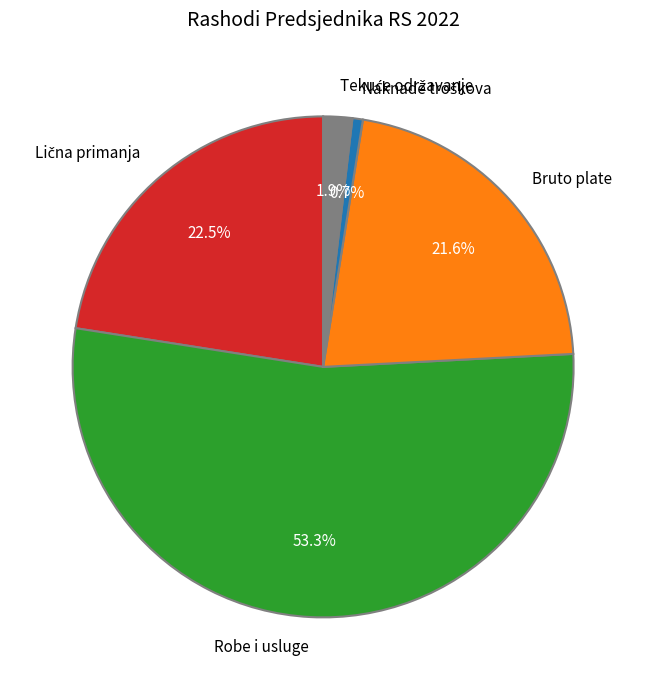

How many segments does this pie chart have?

5